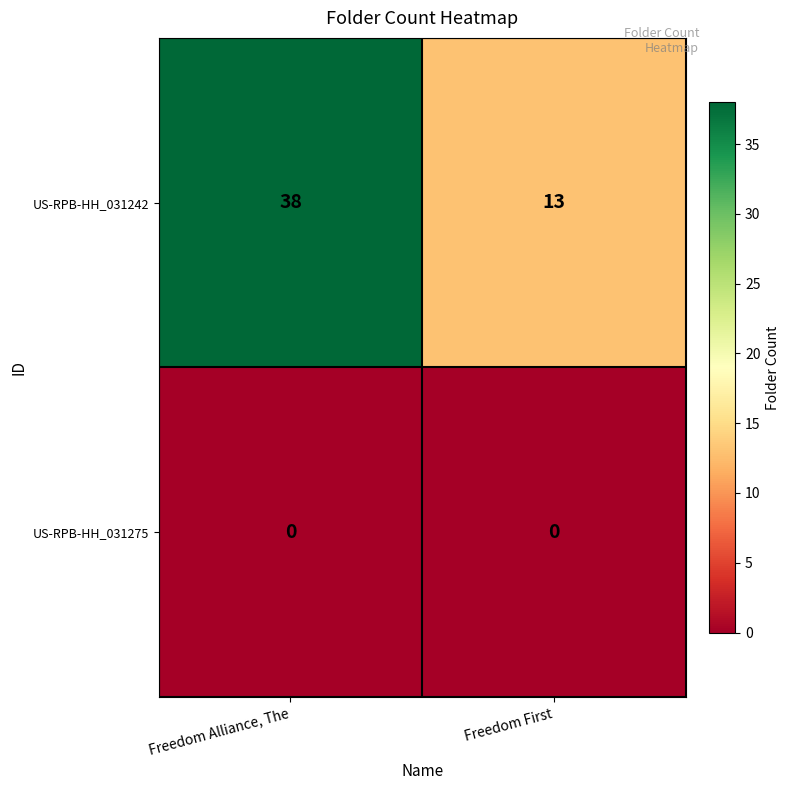

Which series has the widest spread of values?

US-RPB-HH_031242